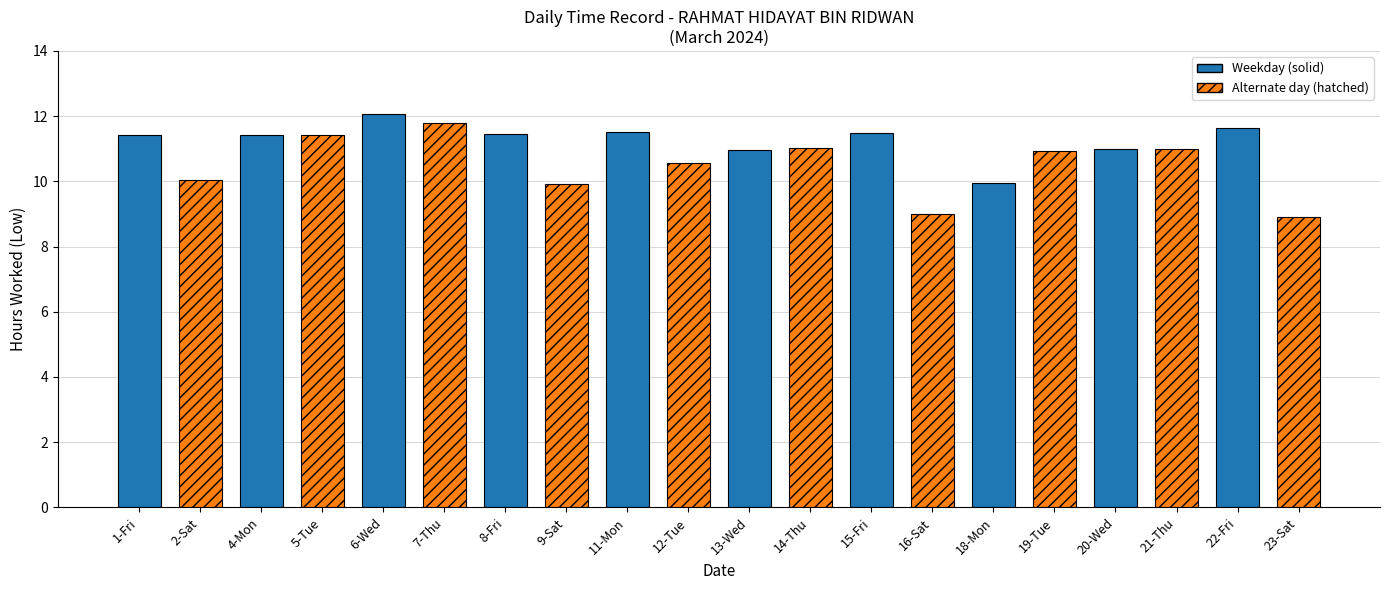

What is the change in value from 5-Tue to 18-Mon?

-1.5